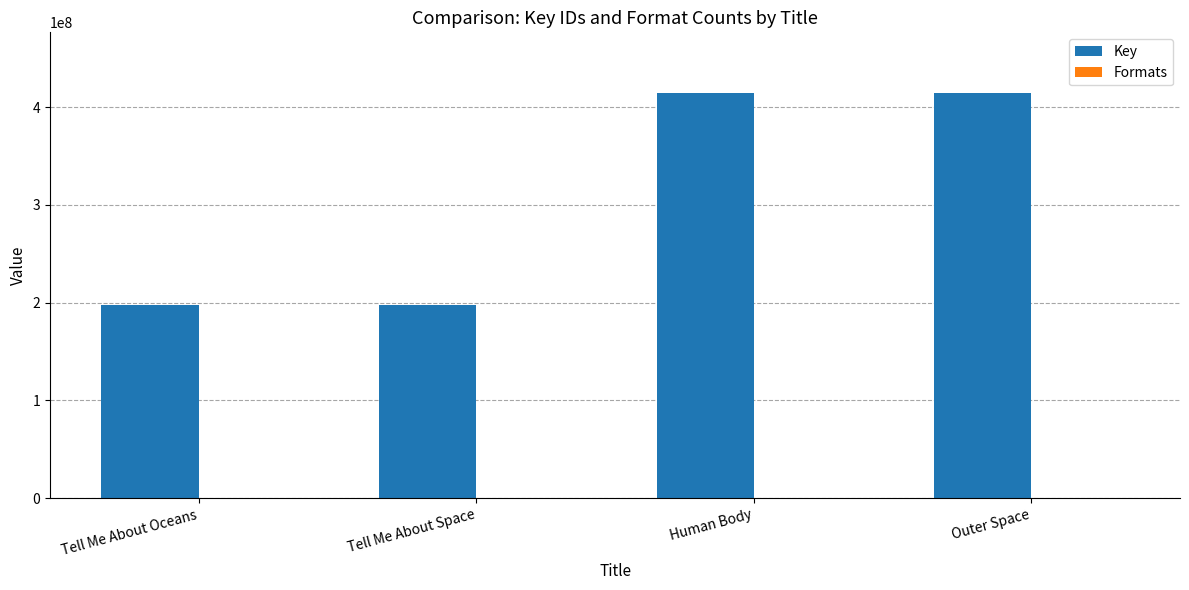

True or false: Key has a value of 414443068 at Outer Space.

True